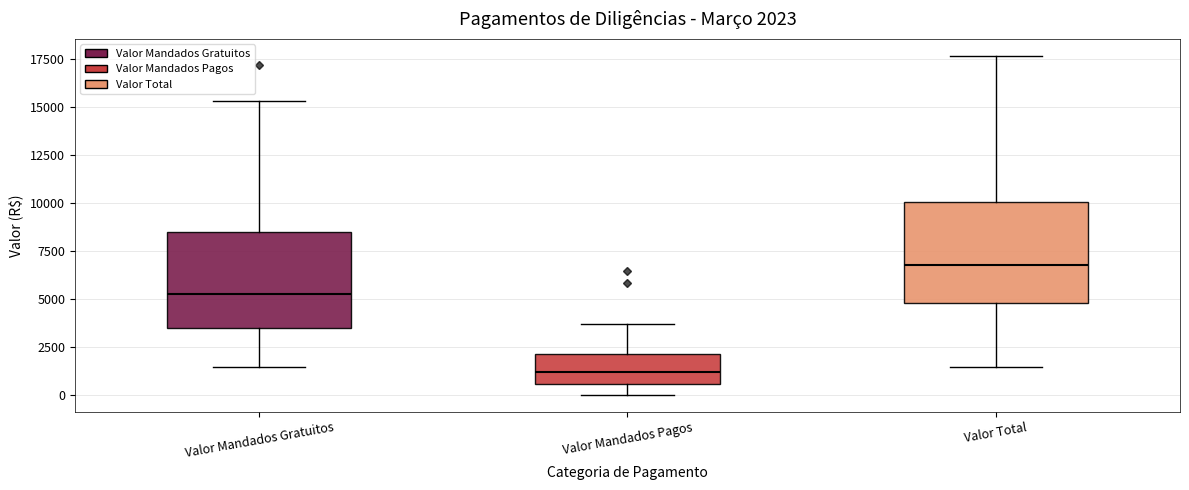

Which box has the lowest median line?

Valor Mandados Pagos